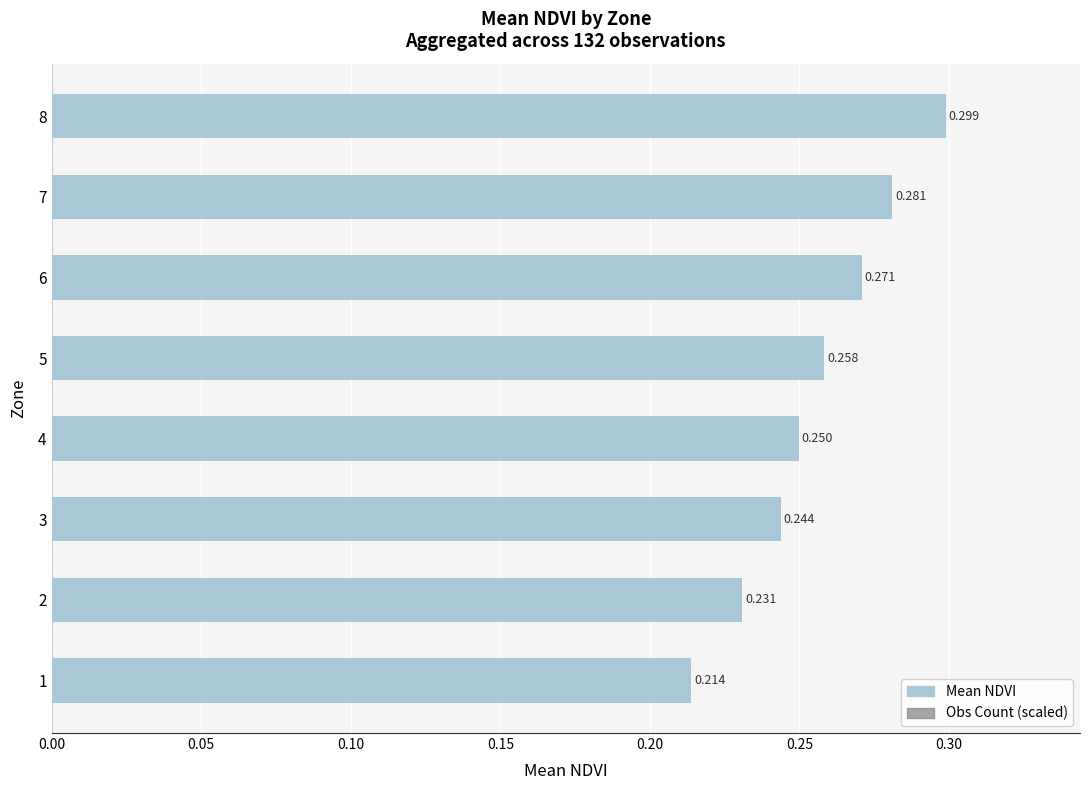

Which series changed the most between 2 and 8?

Mean NDVI